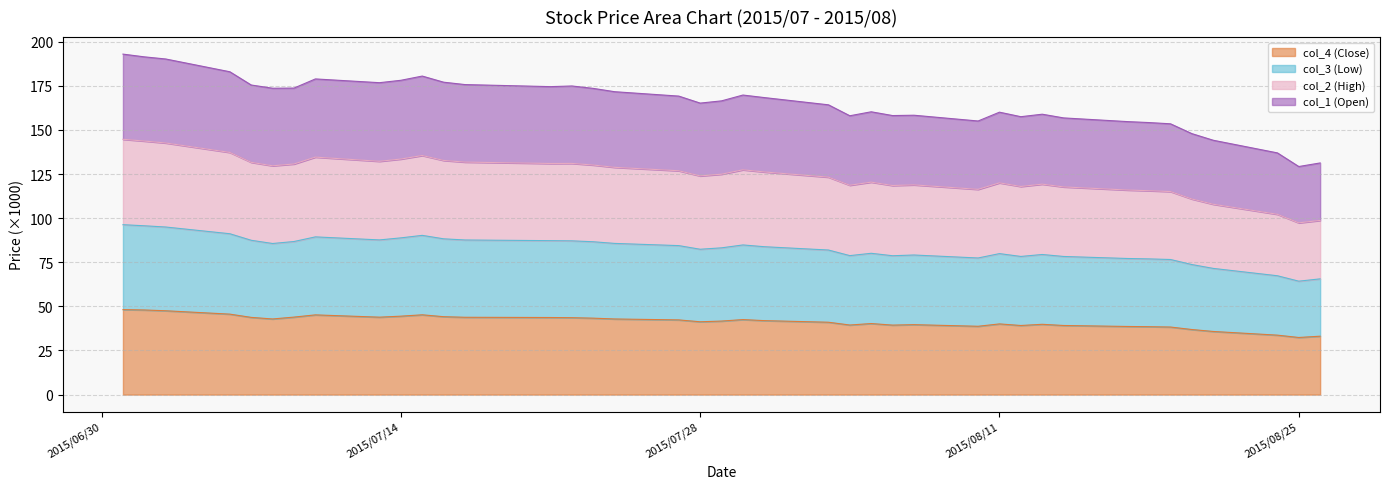

List the series in order of their overall mean, lowest first.

col_4 (Close), col_3 (Low), col_1 (Open), col_2 (High)